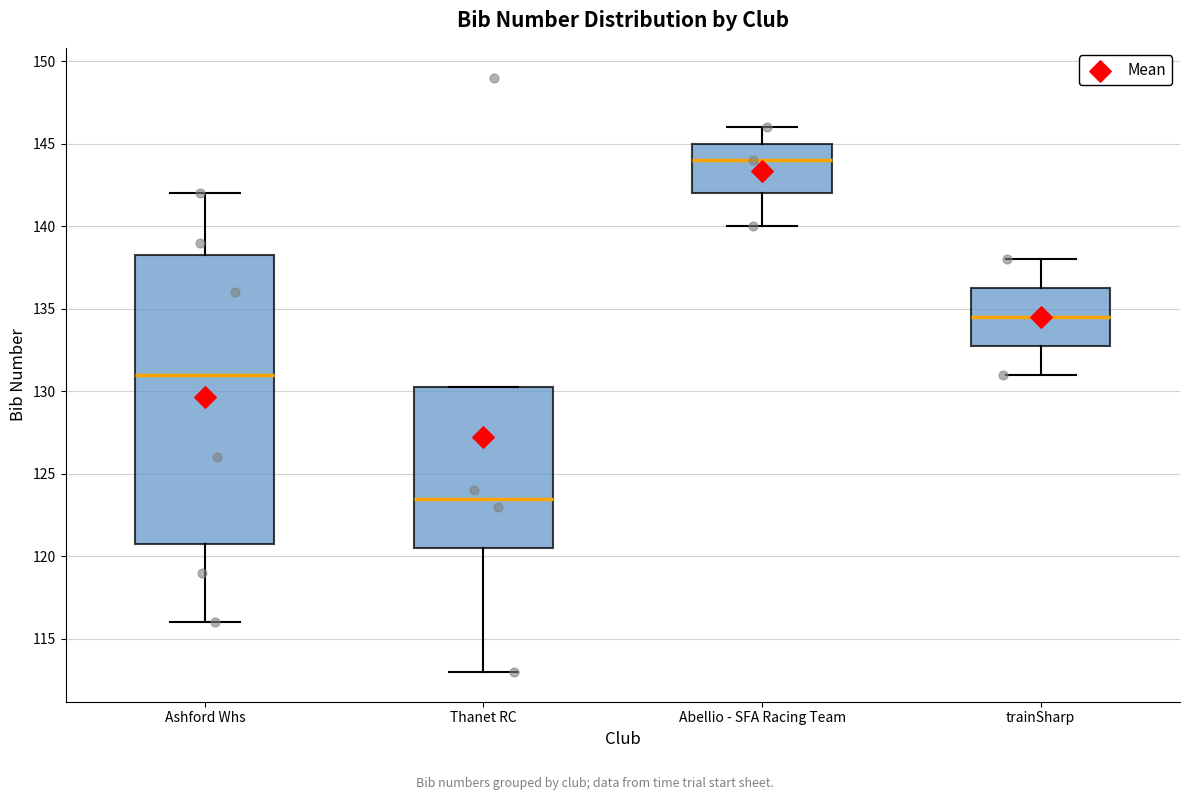

Reading left to right, transcribe this box plot: for each box, give where its median line is, the range the box spans, and where its two whiskers end, as read against the y-axis. The values are not printed on the chart, so give them approximately, as read against the axis.

Ashford Whs: median 131.0, box 121.0 to 138.5, whiskers 116.0 to 142.0
Thanet RC: median 123.5, box 120.5 to 130.5, whiskers 113.0 to 130.5
Abellio - SFA Racing Team: median 144.0, box 142.0 to 145.0, whiskers 140.0 to 146.0
trainSharp: median 134.5, box 133.0 to 136.5, whiskers 131.0 to 138.0